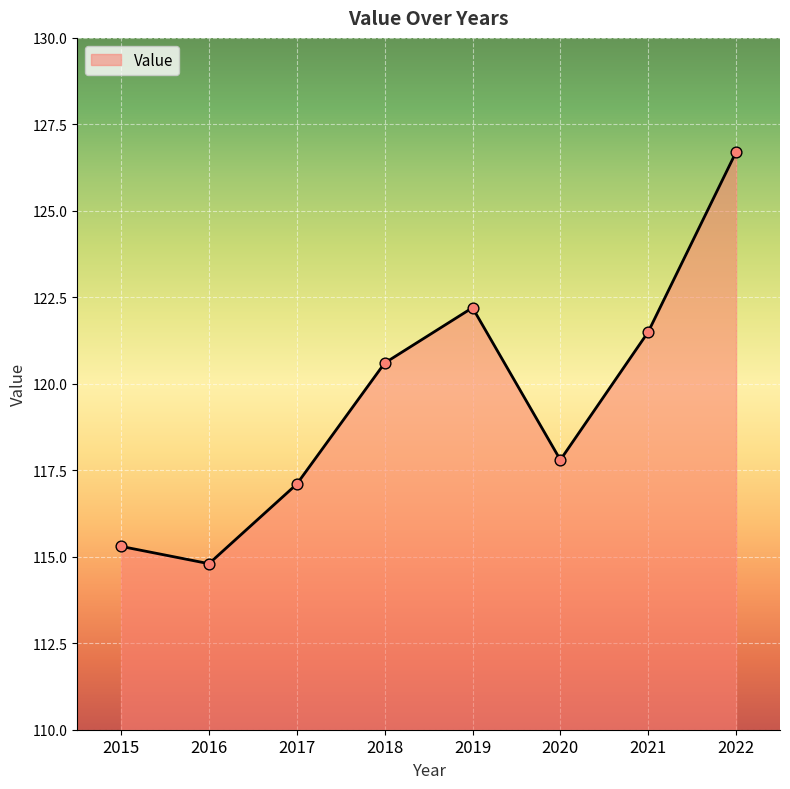

What is the ratio of the value at 2017 to the value at 2019?

1.0